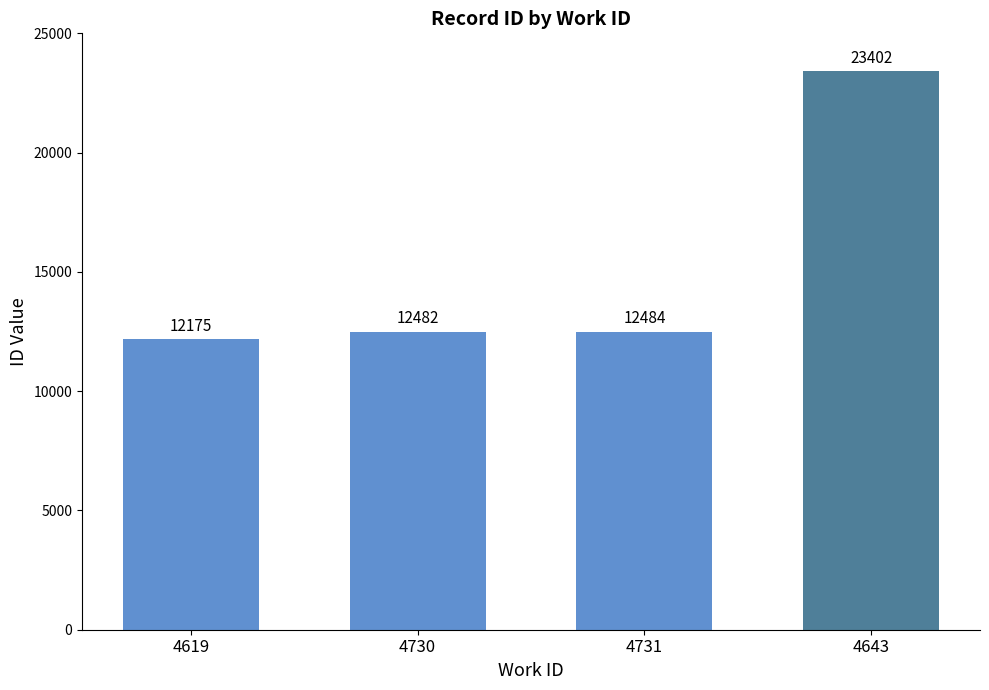

Which has a higher value, 4730 or 4619?

4730